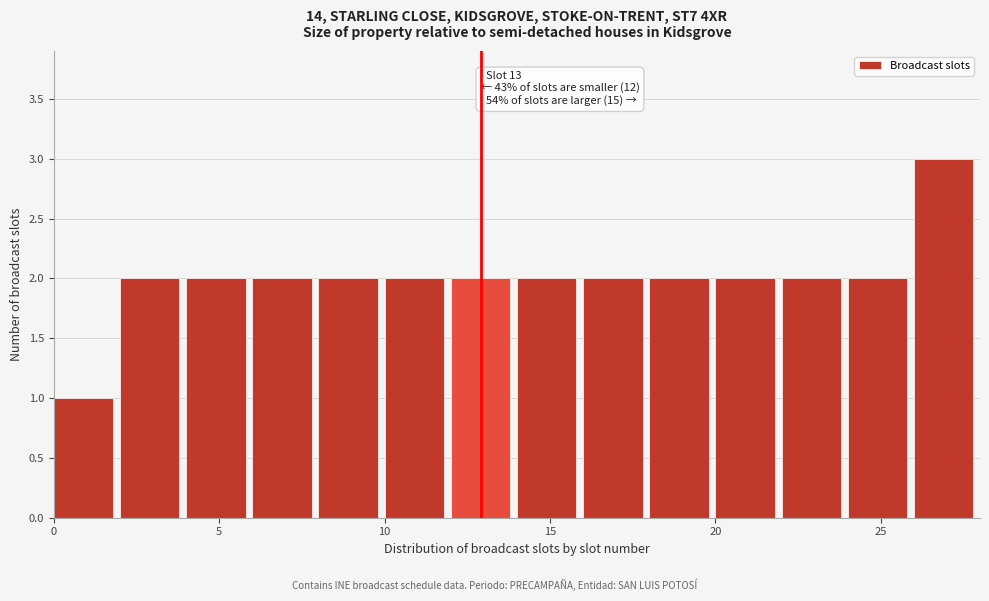

Which range on the x-axis has the tallest bar?

26 to 28